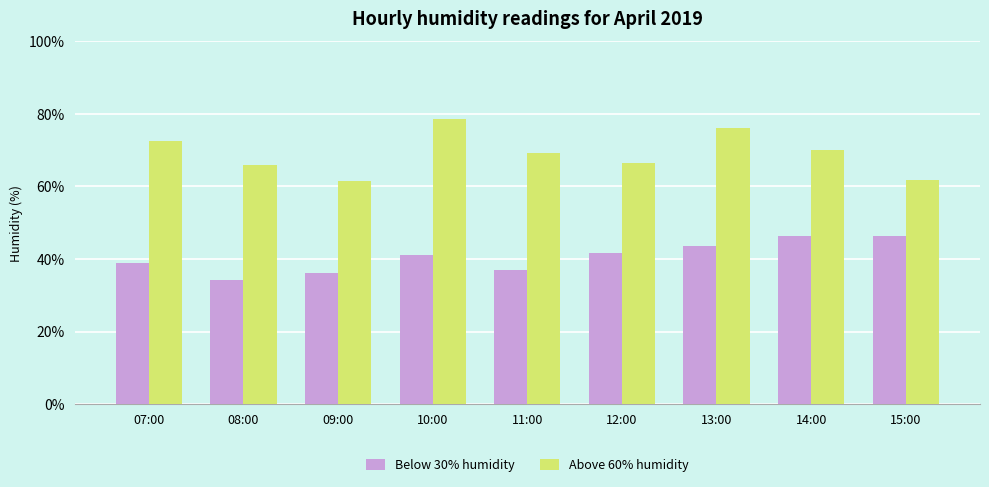

The value of Above 60% humidity at 11:00 is 69.1. True or false?

True